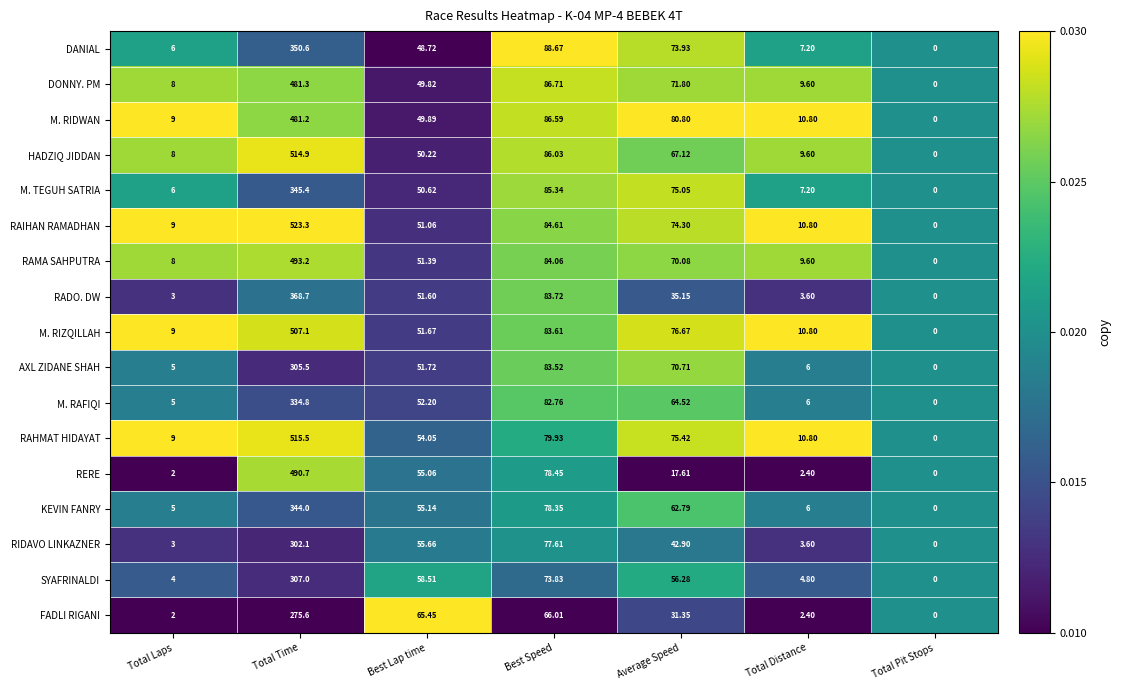

At Average Speed, list the series in order from smallest to largest.

RERE, FADLI RIGANI, RADO. DW, RIDAVO LINKAZNER, SYAFRINALDI, KEVIN FANRY, M. RAFIQI, HADZIQ JIDDAN, RAMA SAHPUTRA, AXL ZIDANE SHAH, DONNY. PM, DANIAL, RAIHAN RAMADHAN, M. TEGUH SATRIA, RAHMAT HIDAYAT, M. RIZQILLAH, M. RIDWAN